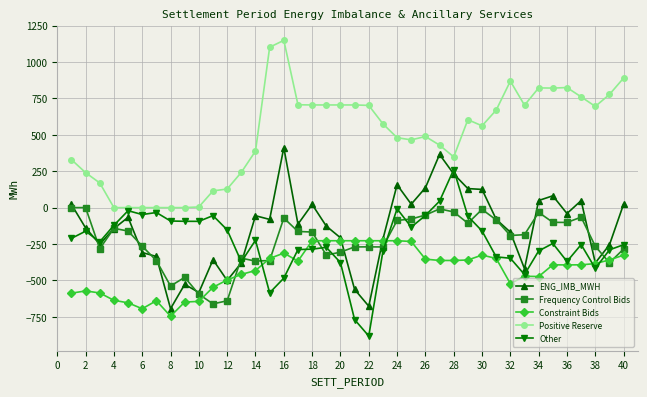

What is the greatest value displayed?

1148.8